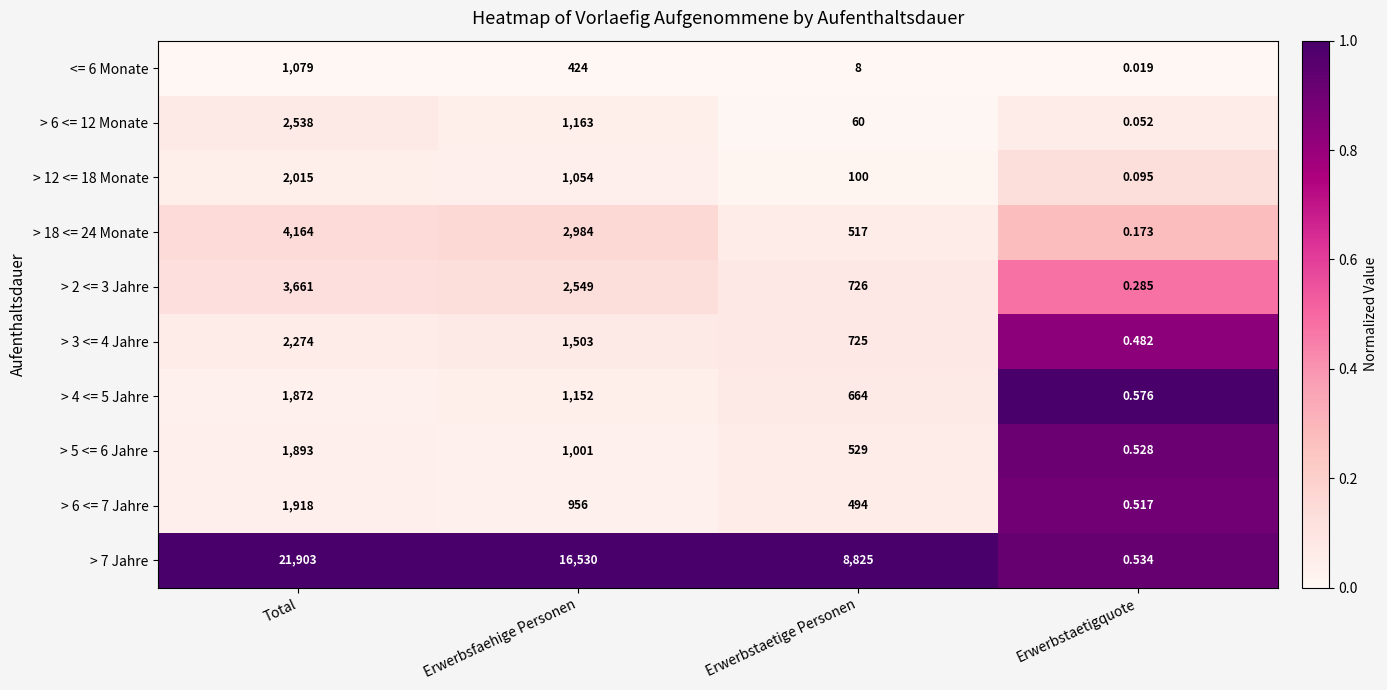

Which category has the highest value across all series?

Total